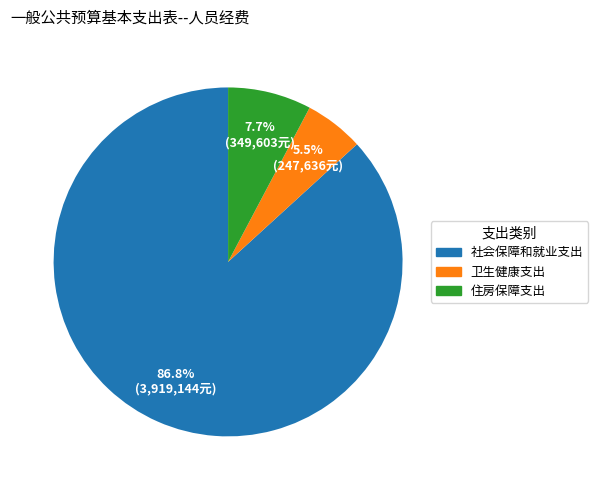

Approximately how many times larger is the value at 卫生健康支出 compared to 社会保障和就业支出?

0.1